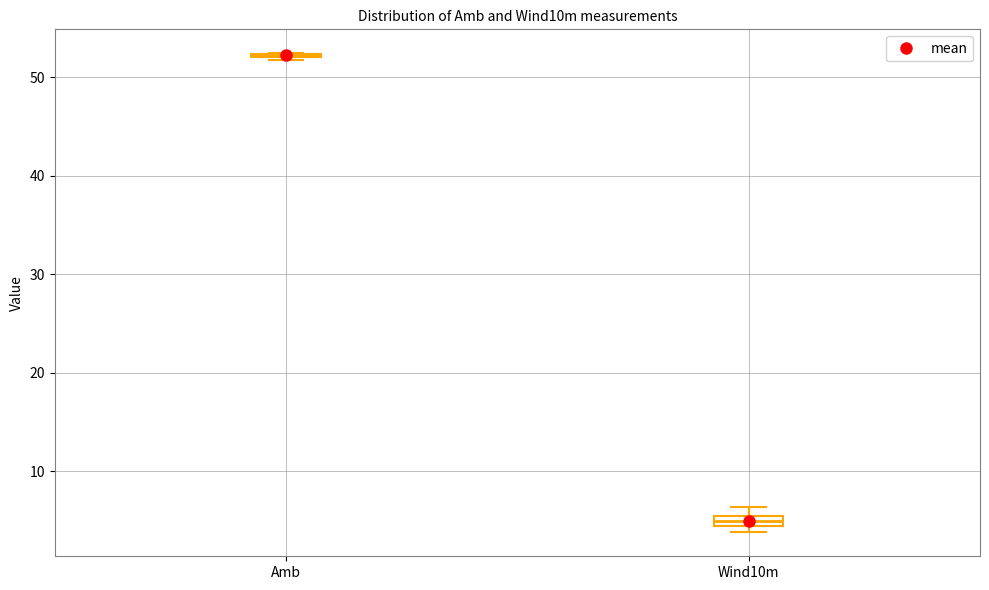

Where is the lower edge of the box for Wind10m on the y-axis? The values are not printed on the chart, so give them approximately, as read against the axis.

4